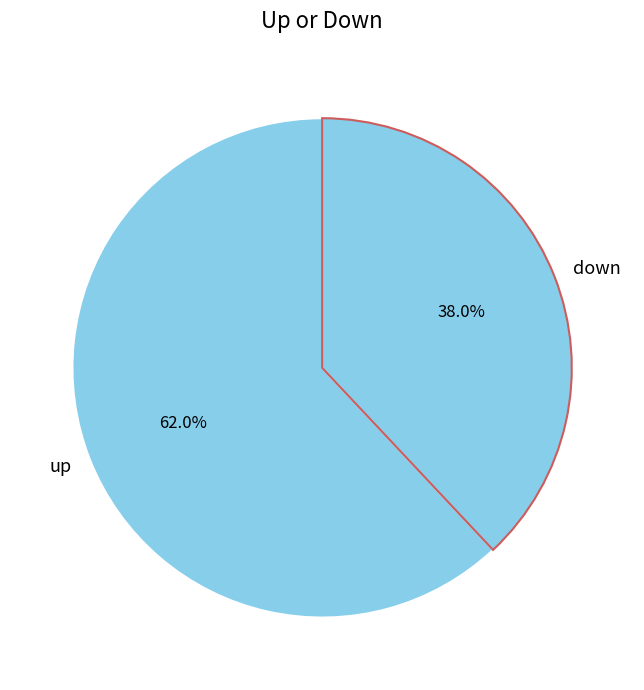

How many slices are in this pie chart?

2